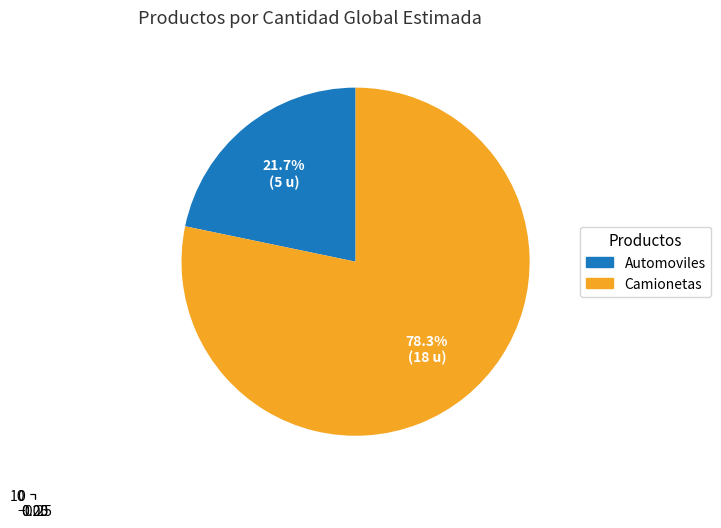

To the nearest percent, what is the average slice percentage?

50%